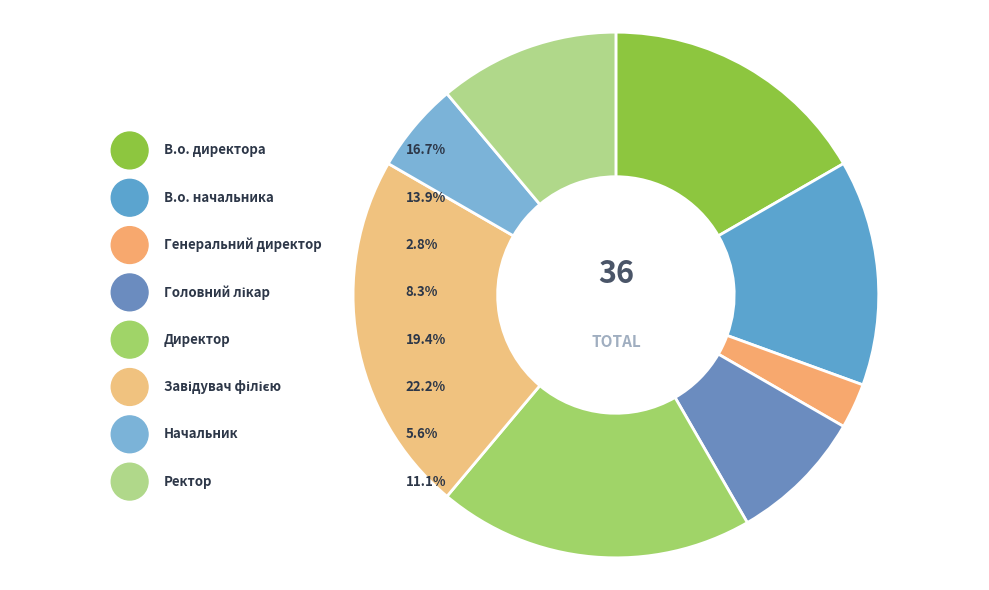

What is the change in value from Генеральний директор to Начальник?

+1